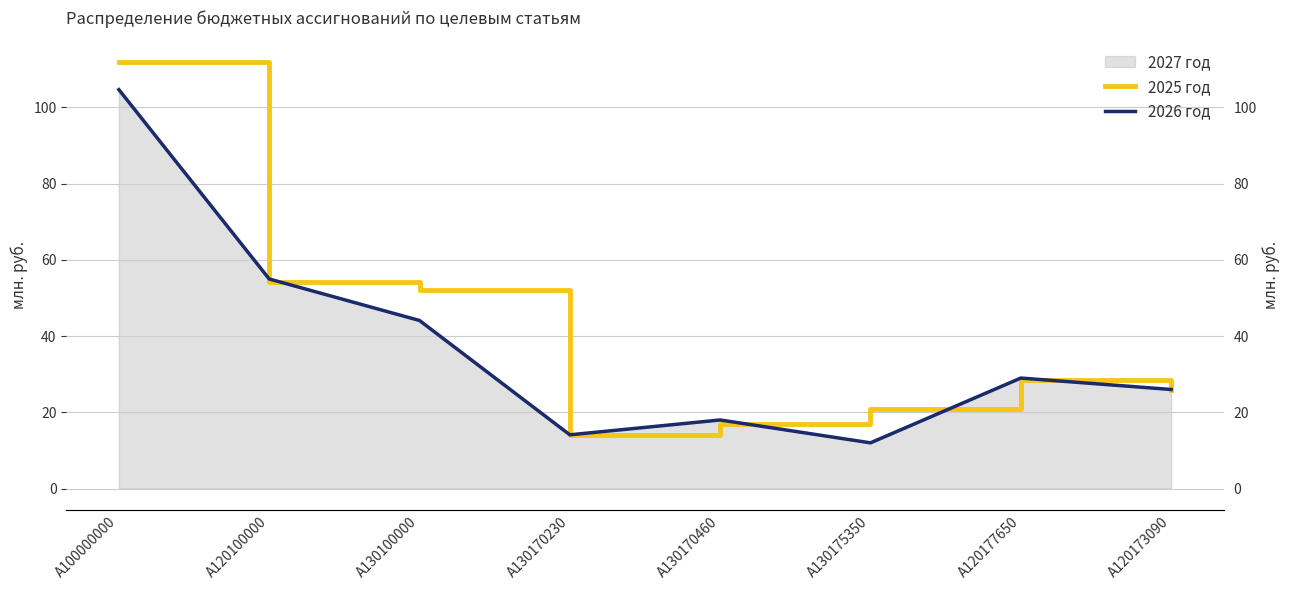

What is the spread (max minus min) of values at A100000000?

7.3